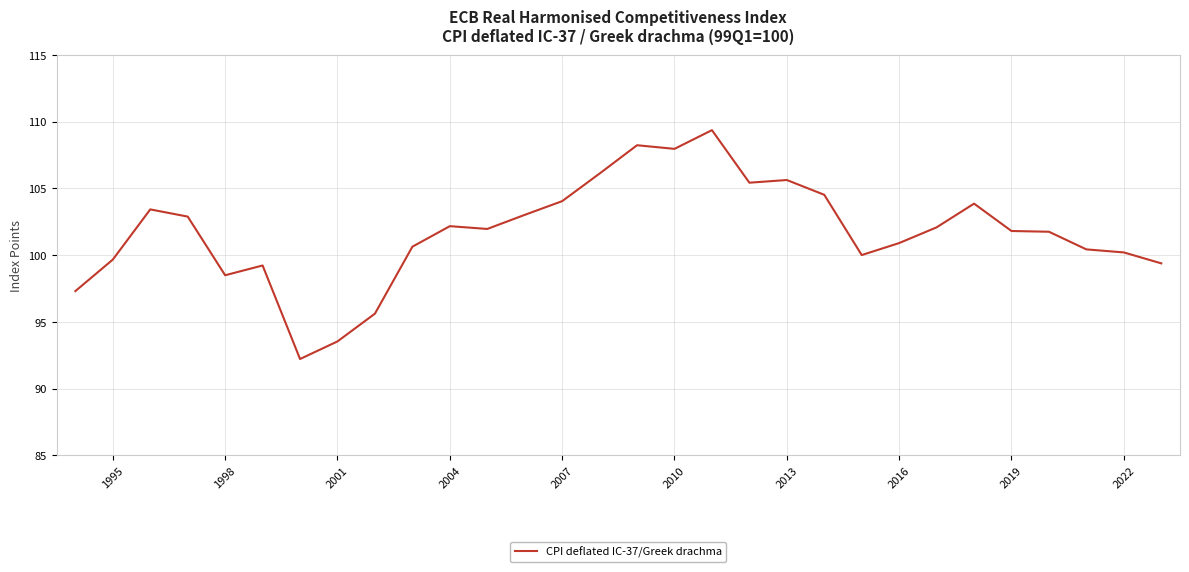

What is the difference between the maximum and minimum values?

17.1